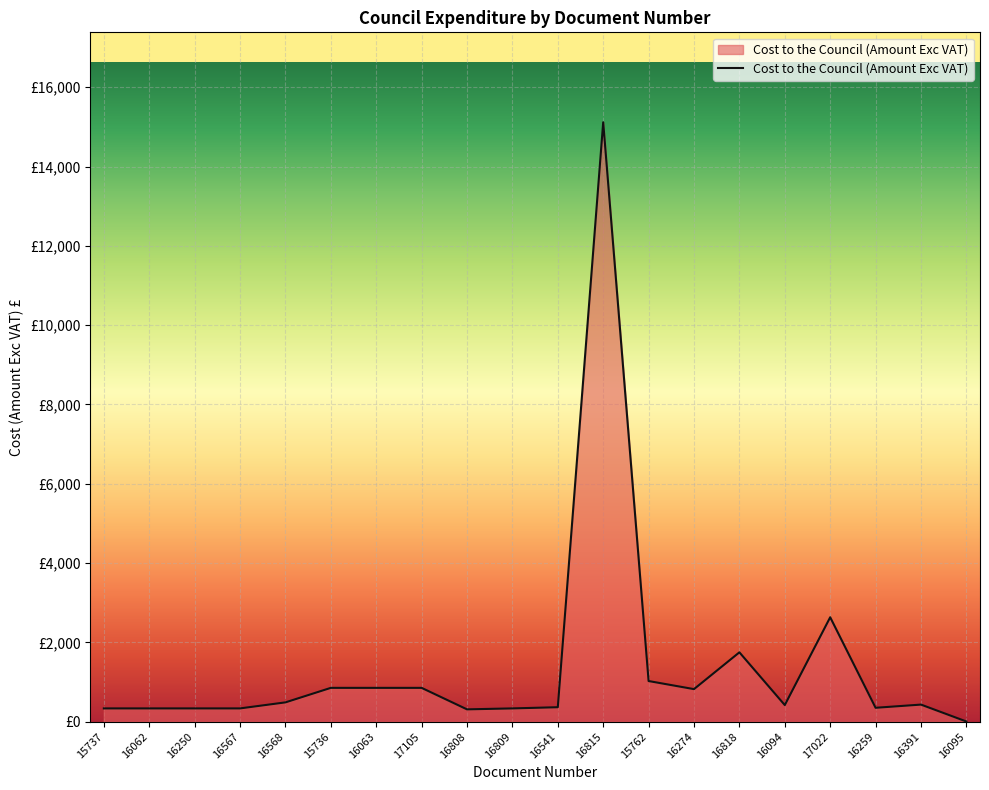

Reading left to right, list all the values displayed in this chart.

336.0	336.0	336.0	336.0	488.0	854.0	854.0	854.0	312.0	336.0	366.0	15117.0	1026.1	822.1	1750.0	420.0	2634.4	351.6	432.0	6.0